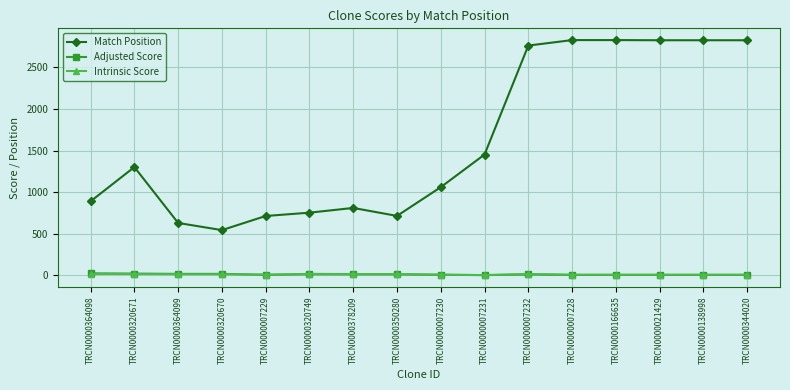

Is it true that Adjusted Score equals 18.5 at TRCN0000320671?

True